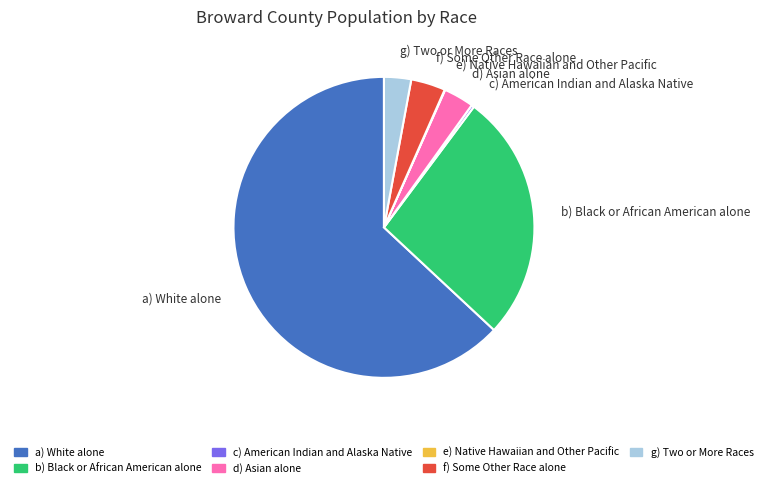

Which category has the biggest portion of the pie?

a) White alone